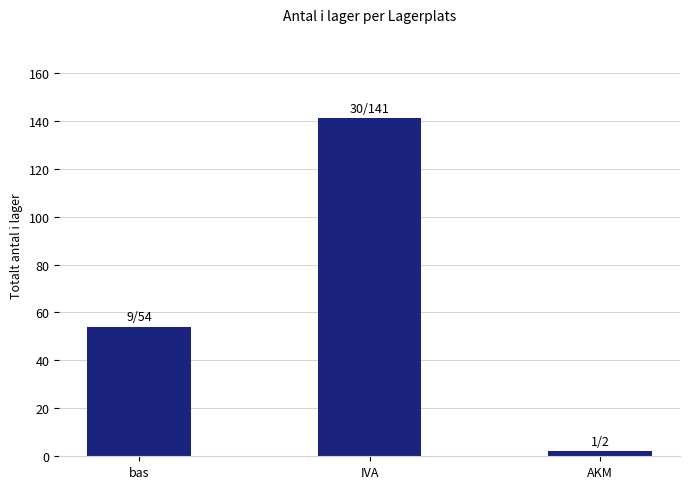

Reading right to left, list all the values displayed in this chart.

2	141	54